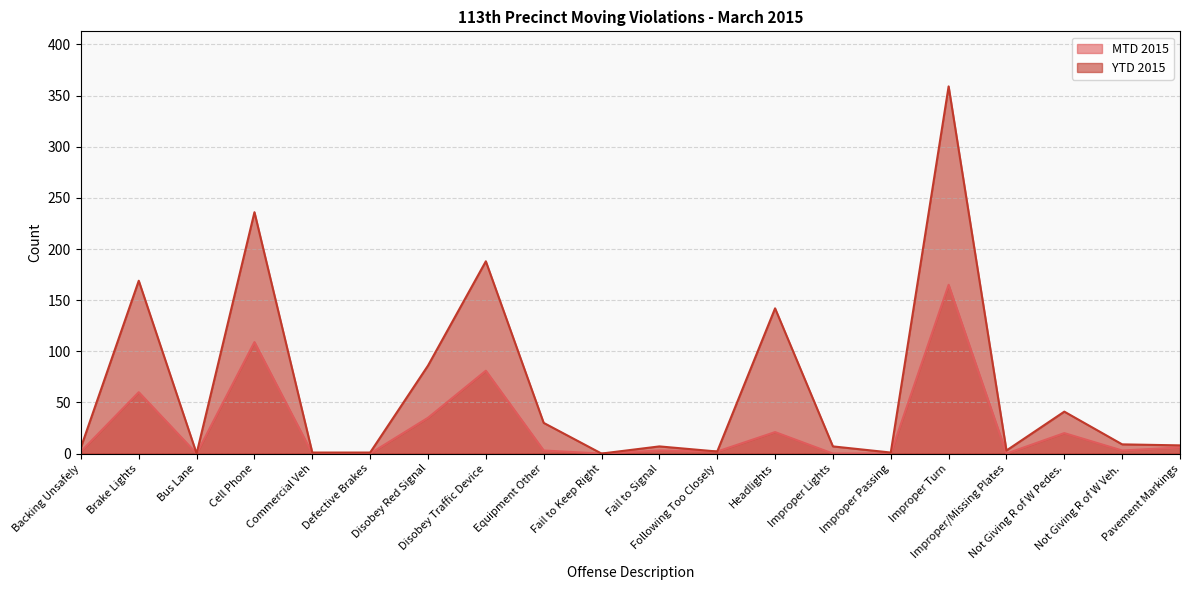

Where is YTD 2015 nearest to the value 179?

Disobey Traffic Device